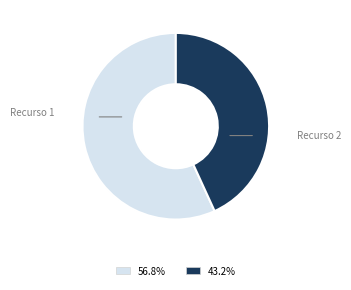

Does any single category account for the majority?

Yes